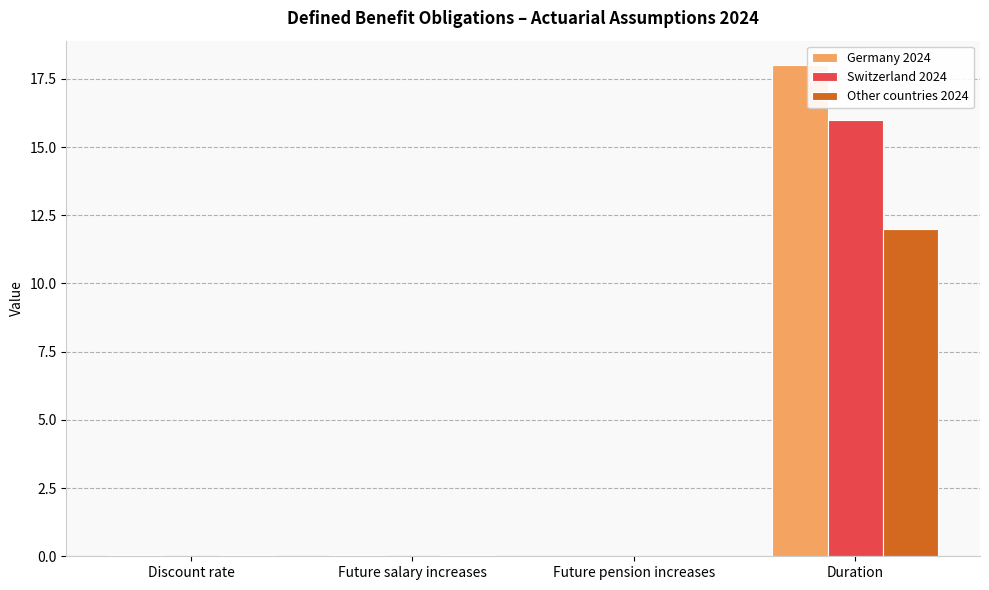

At which category is the sum across all series the highest?

Duration